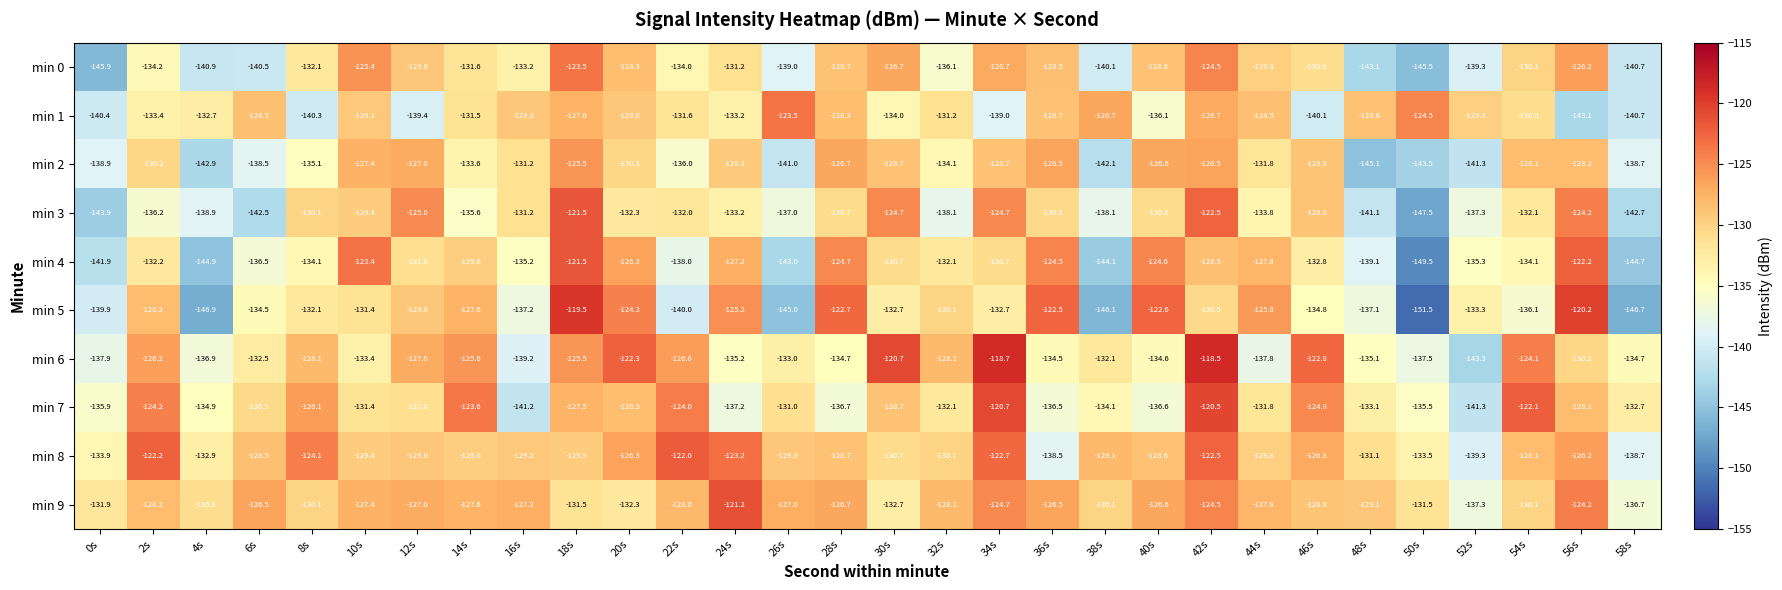

What is the average value of the min 9 series?

-128.7